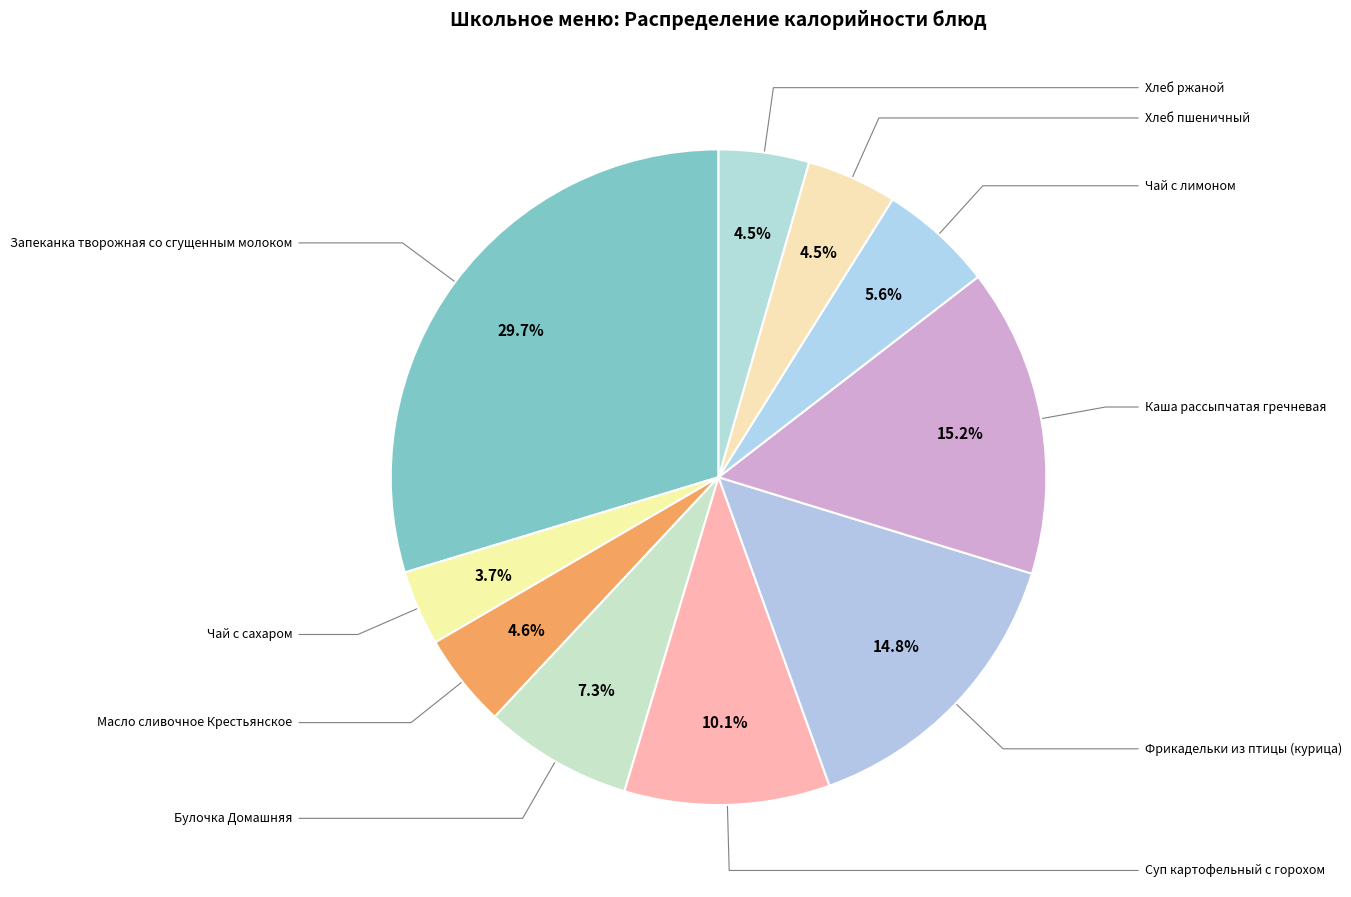

Which slice is the smallest?

Чай с сахаром